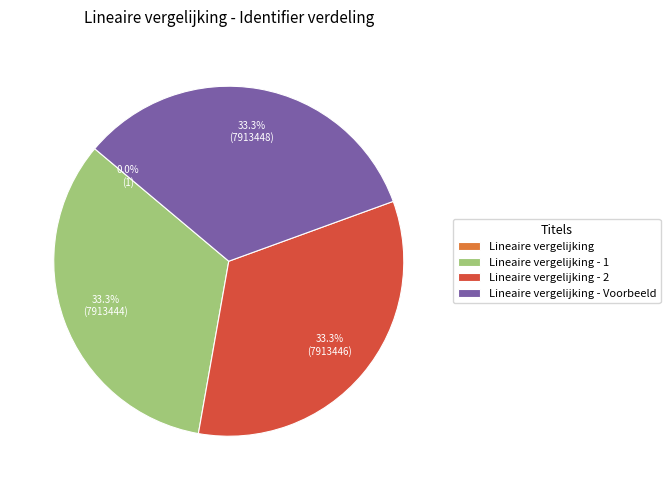

Does any single category account for the majority?

No